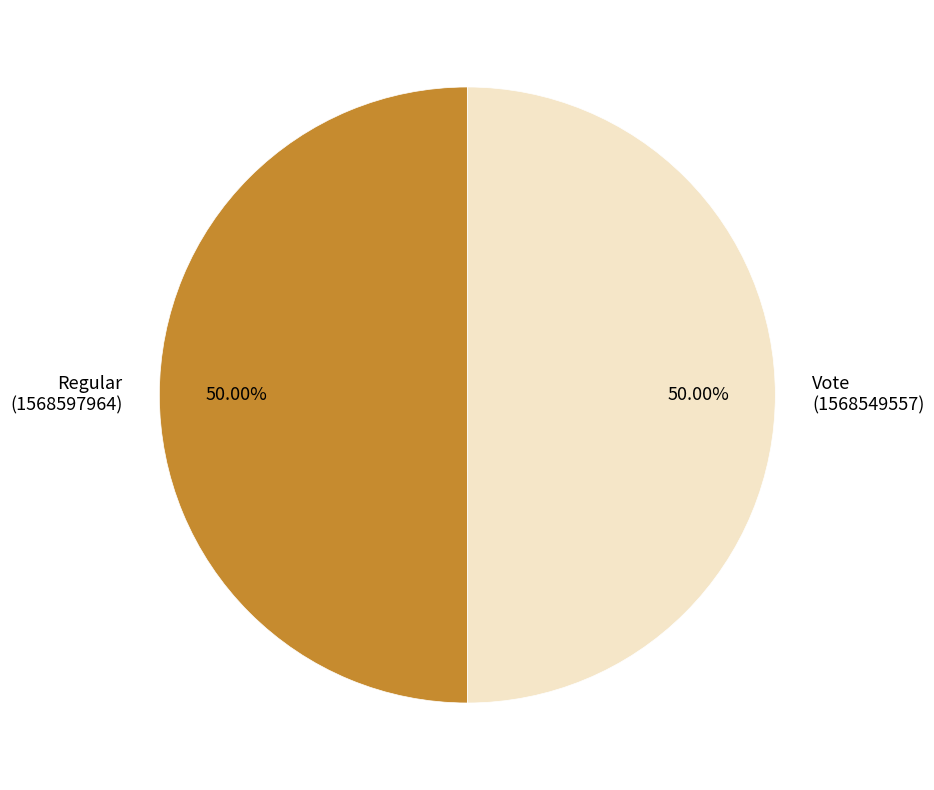

What is the ratio of the value at Vote (1568549557) to the value at Regular (1568597964)?

1.0